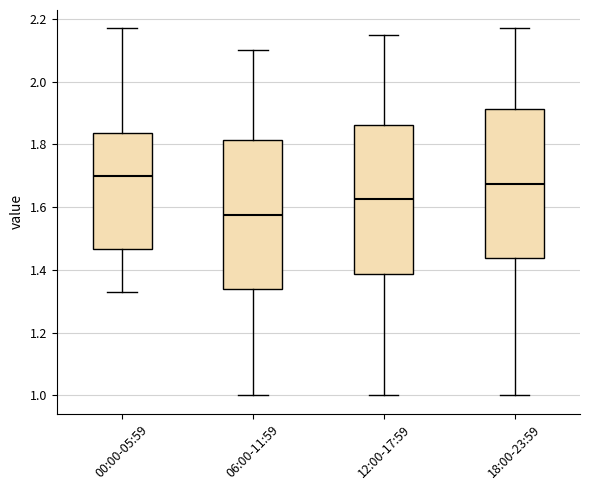

Where is the upper edge of the box for 06:00-11:59 on the y-axis? The values are not printed on the chart, so give them approximately, as read against the axis.

1.82